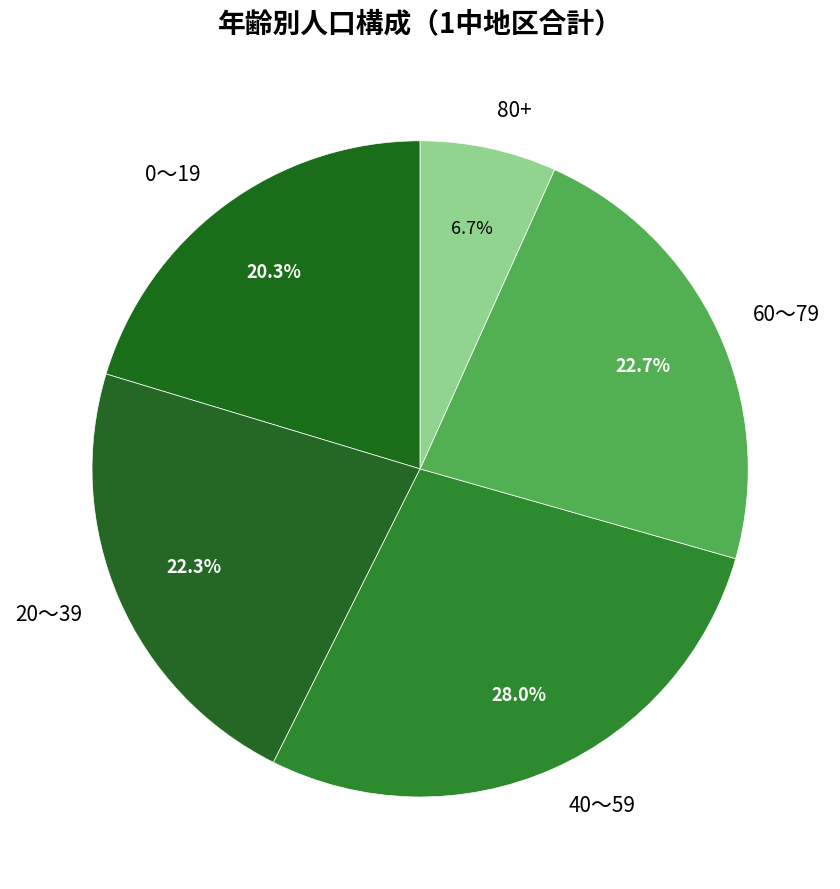

Does 60～79 represent more than half of the total?

No